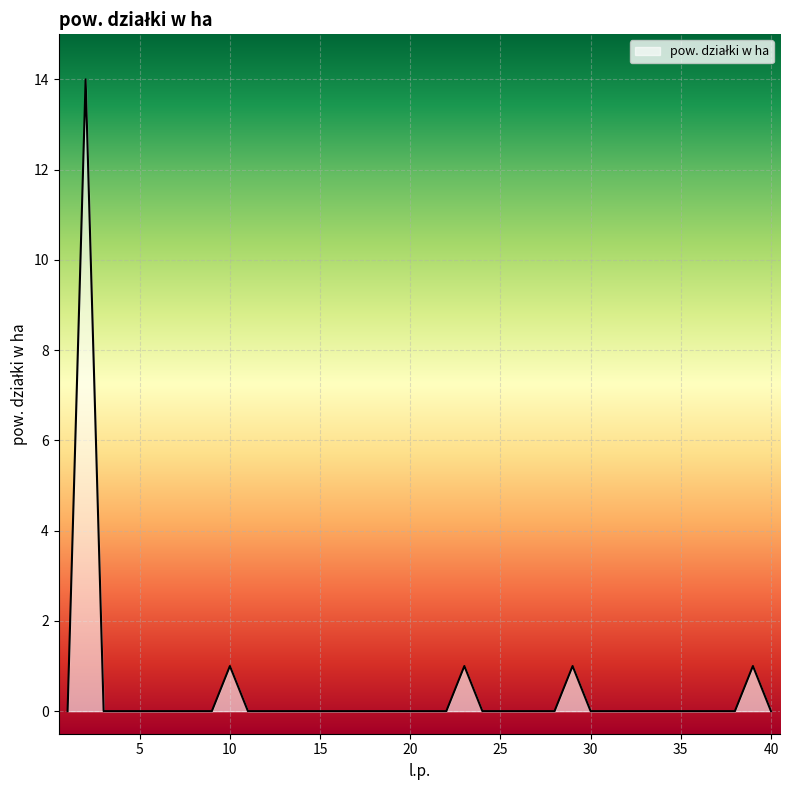

What is the difference between the maximum and minimum values?

14